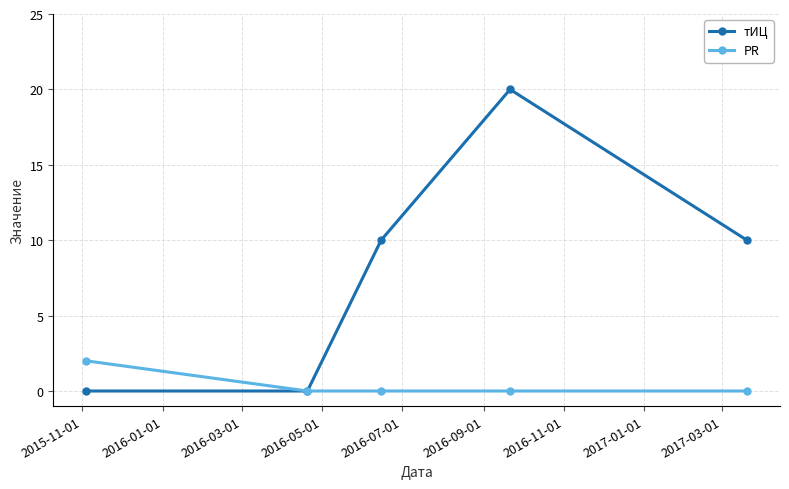

Which series has the widest spread of values?

тИЦ